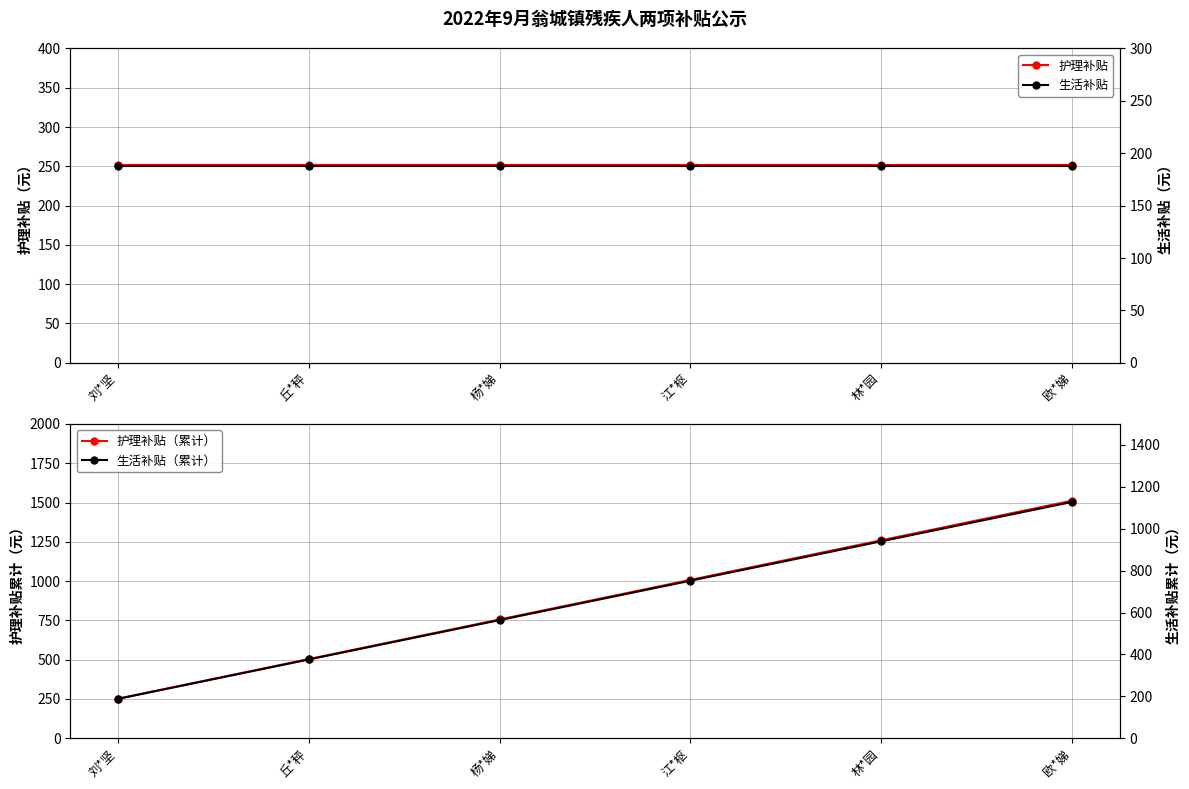

What is the label of the 4th point from the right?

杨*娣